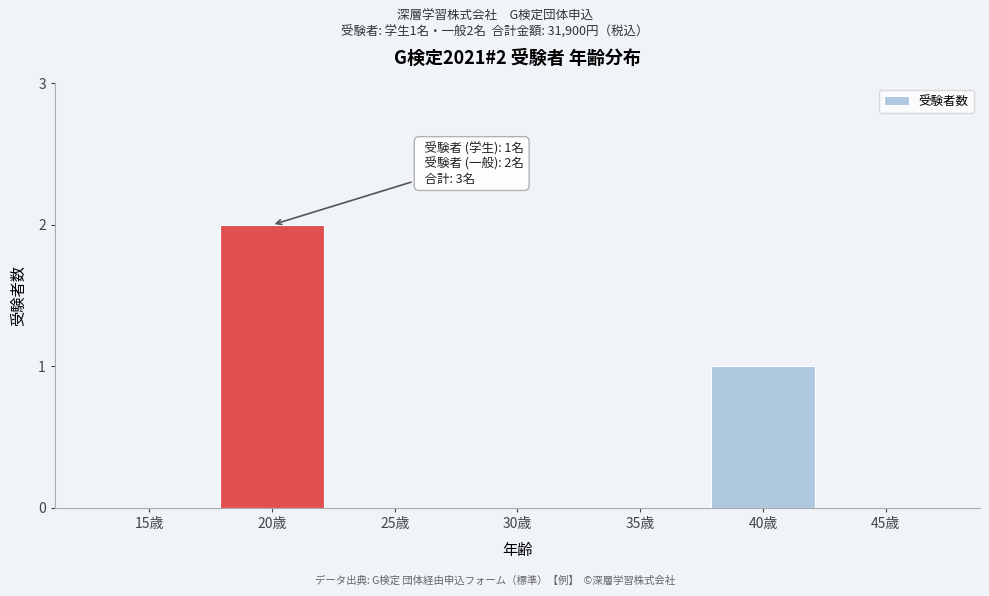

Reading left to right, transcribe all the data shown in this chart.

15歳=0	20歳=2	25歳=0	30歳=0	35歳=0	40歳=1	45歳=0